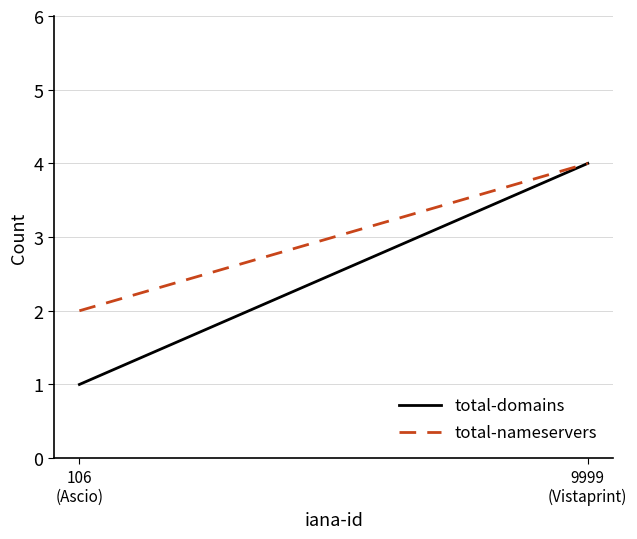

What are all the series names shown in the legend?

total-domains, total-nameservers